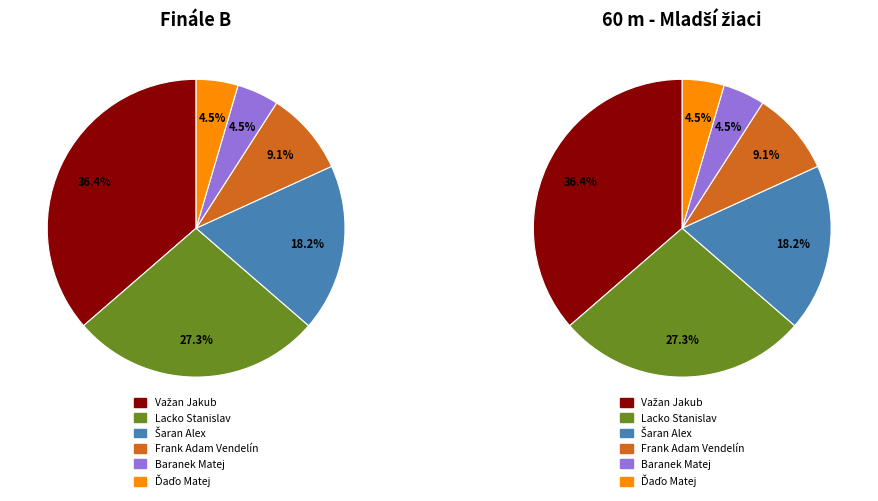

How many segments does this pie chart have?

6